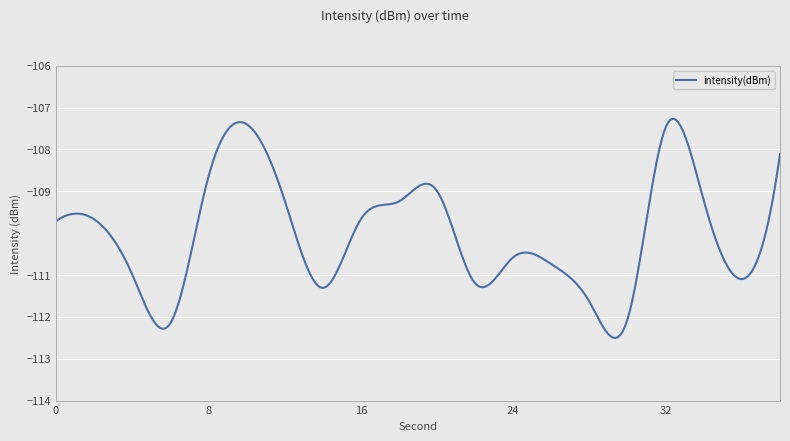

What is the difference between the maximum and minimum values?

5.2